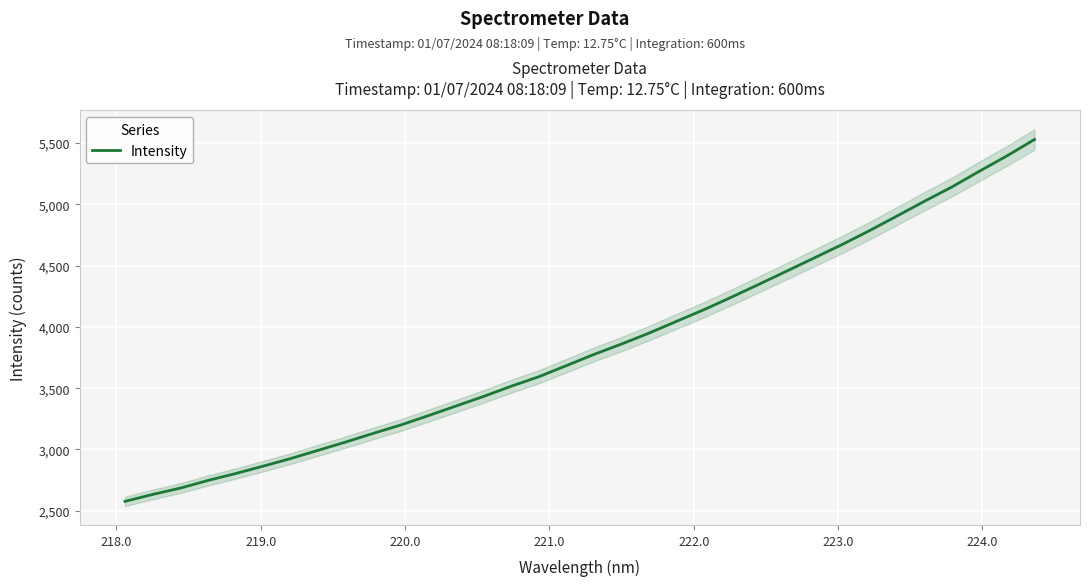

What is the maximum value for Intensity?

5529.1